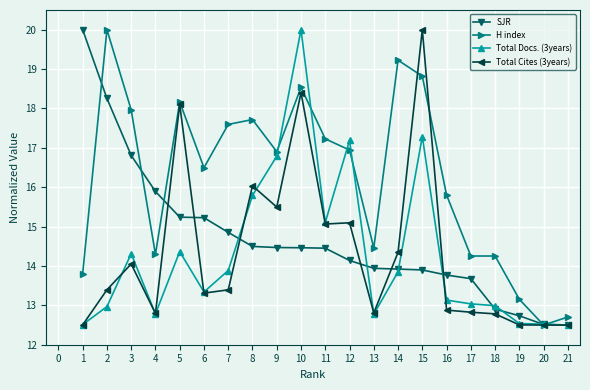

Rank the series at 7 from lowest to highest value.

Total Cites (3years), Total Docs. (3years), SJR, H index